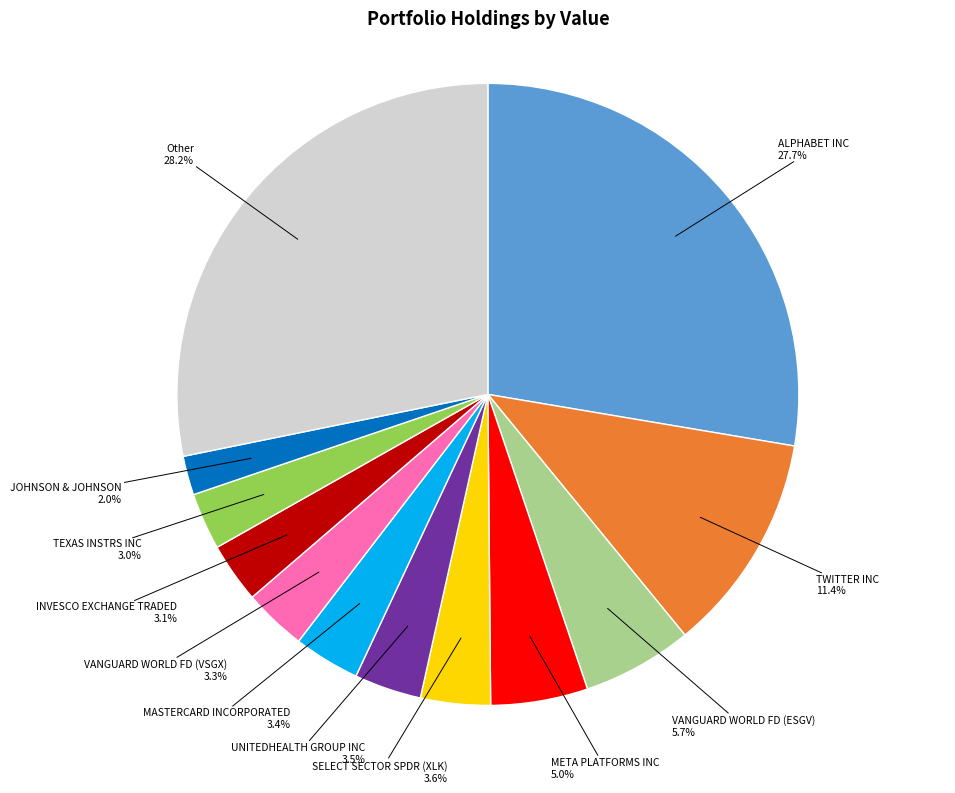

To the nearest percent, what is the average slice percentage?

8%